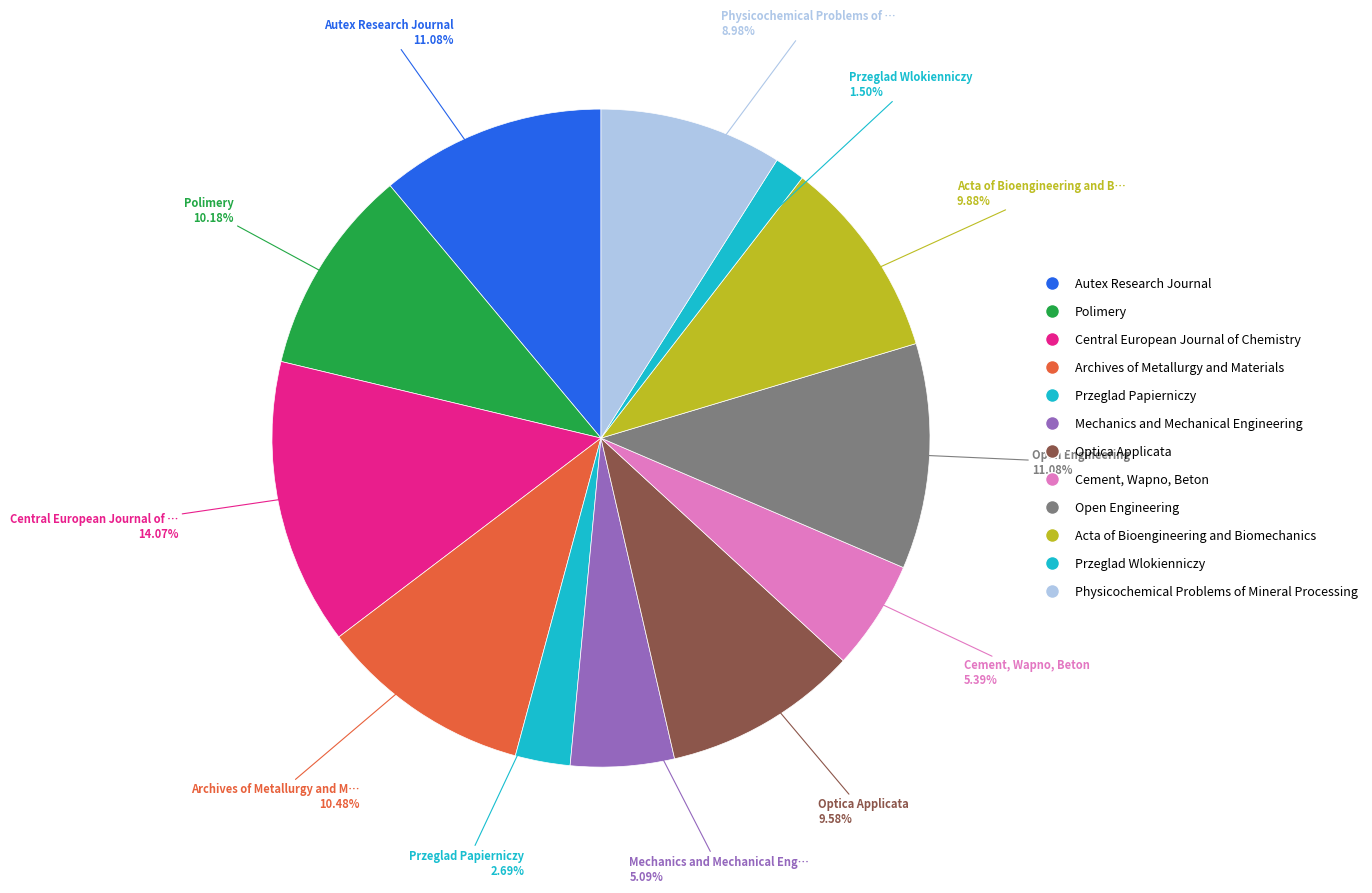

To the nearest percent, what is the difference between the Central European Journal of Chemistry and Archives of Metallurgy and Materials slice percentages?

4%